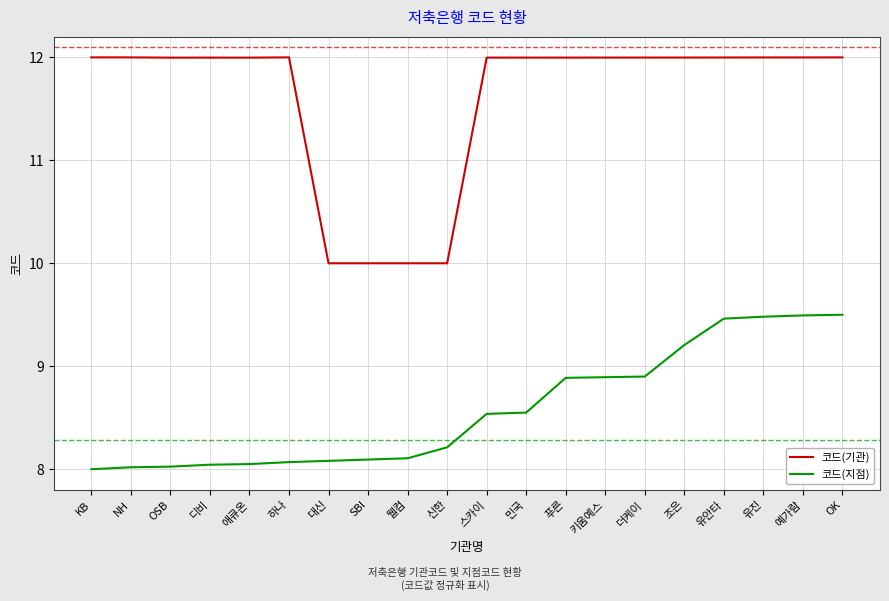

True or false: 코드(지점) and 코드(기관) intersect in this chart.

False